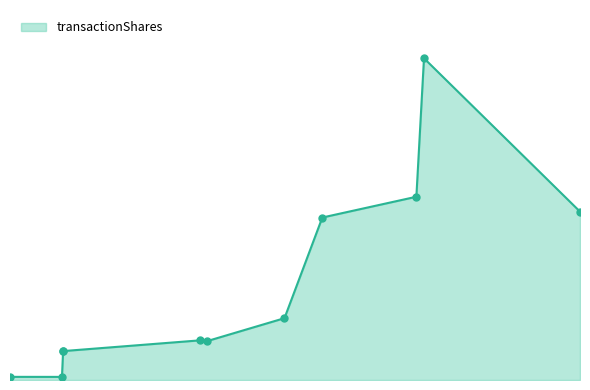

What is the change in value from 2013-05-02 to 2021-03-19?

+4984